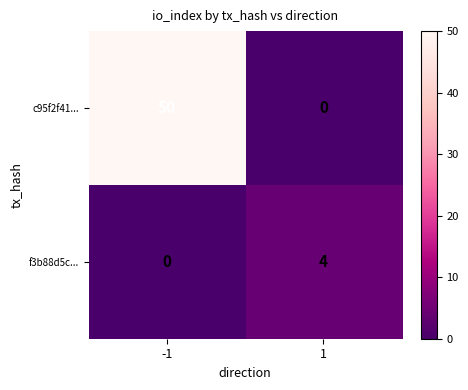

How many data points in f3b88d5c... are less than 4?

1